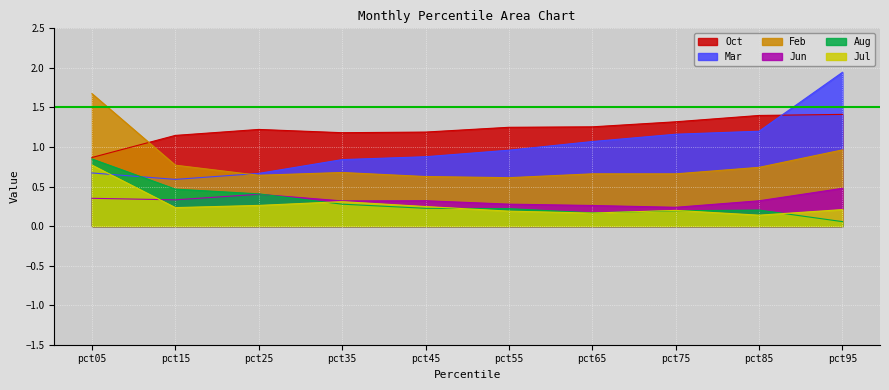

At how many categories does at least one series exceed 1?

10